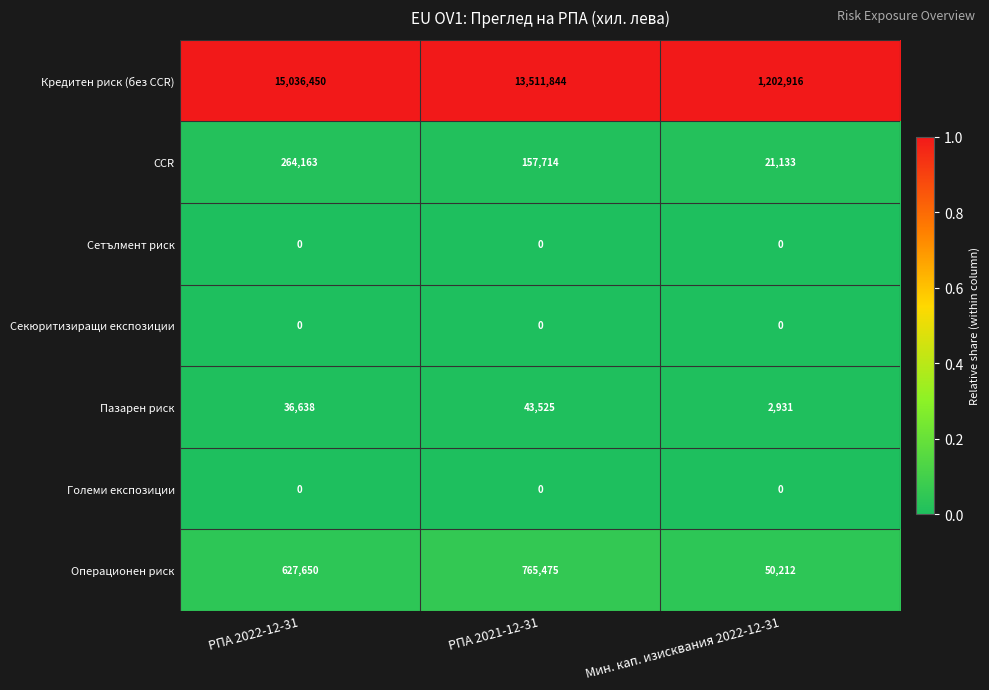

What is the highest value of the Кредитен риск (без CCR) series?

15036450